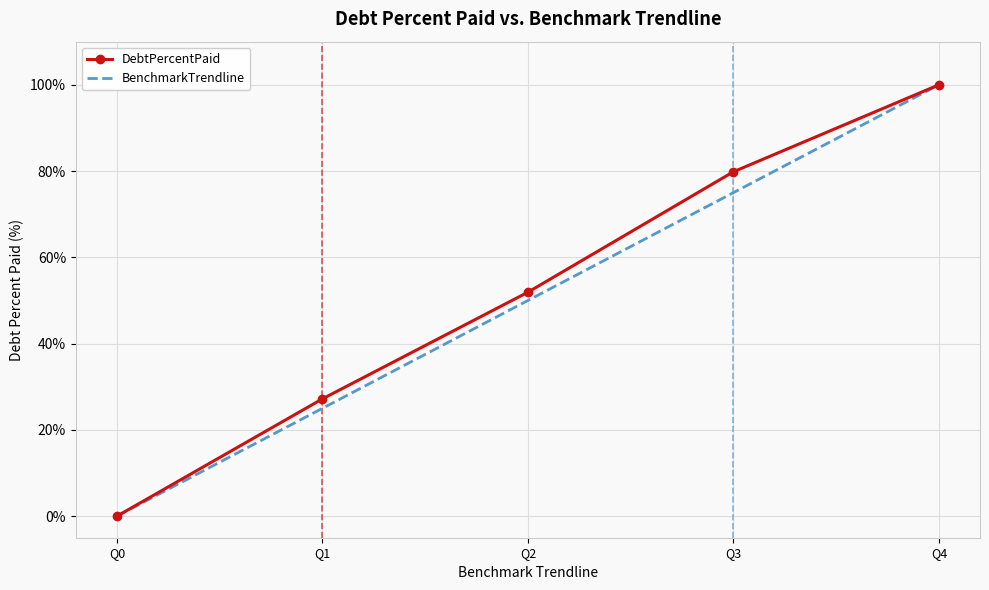

The DebtPercentPaid series shows 0.0 at Q0. True or false?

True